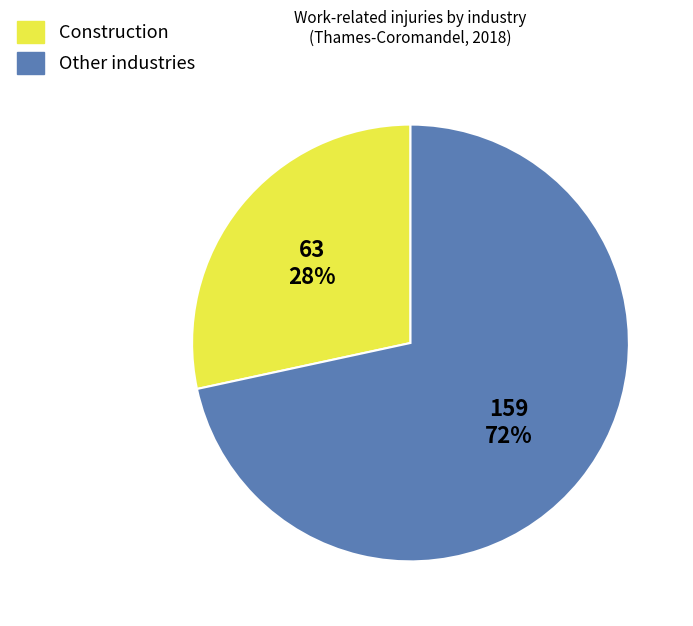

Count the number of slices in the pie.

2